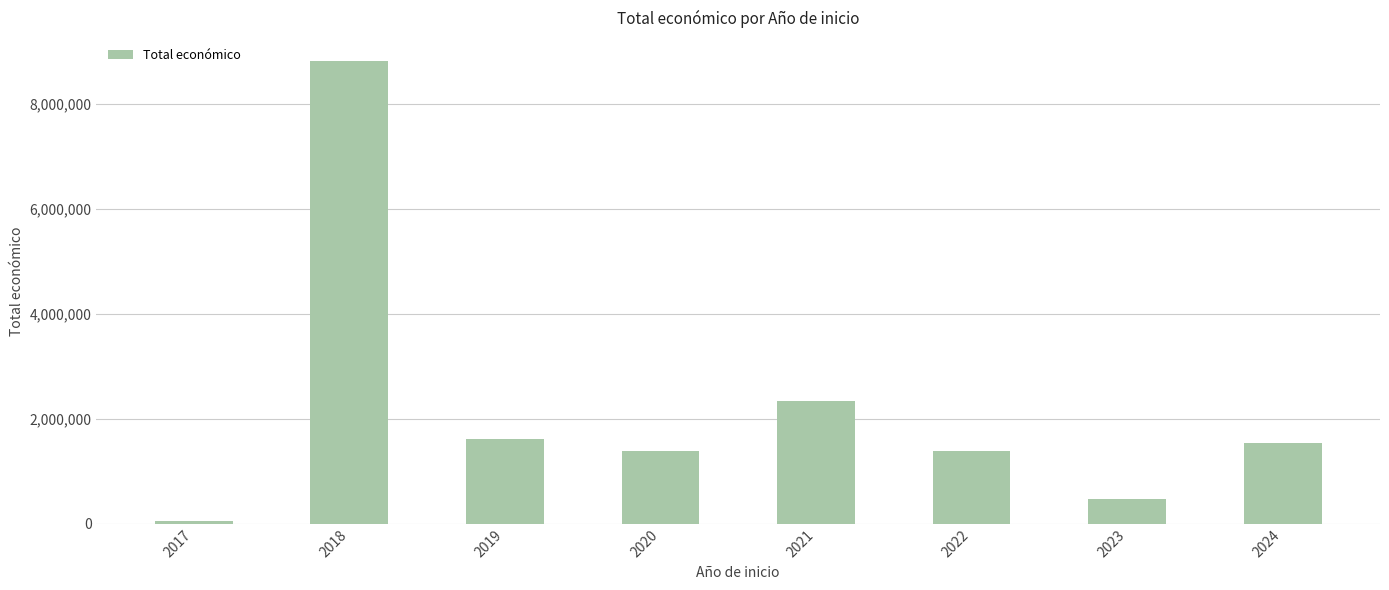

Between 2018 and 2024, which is larger?

2018